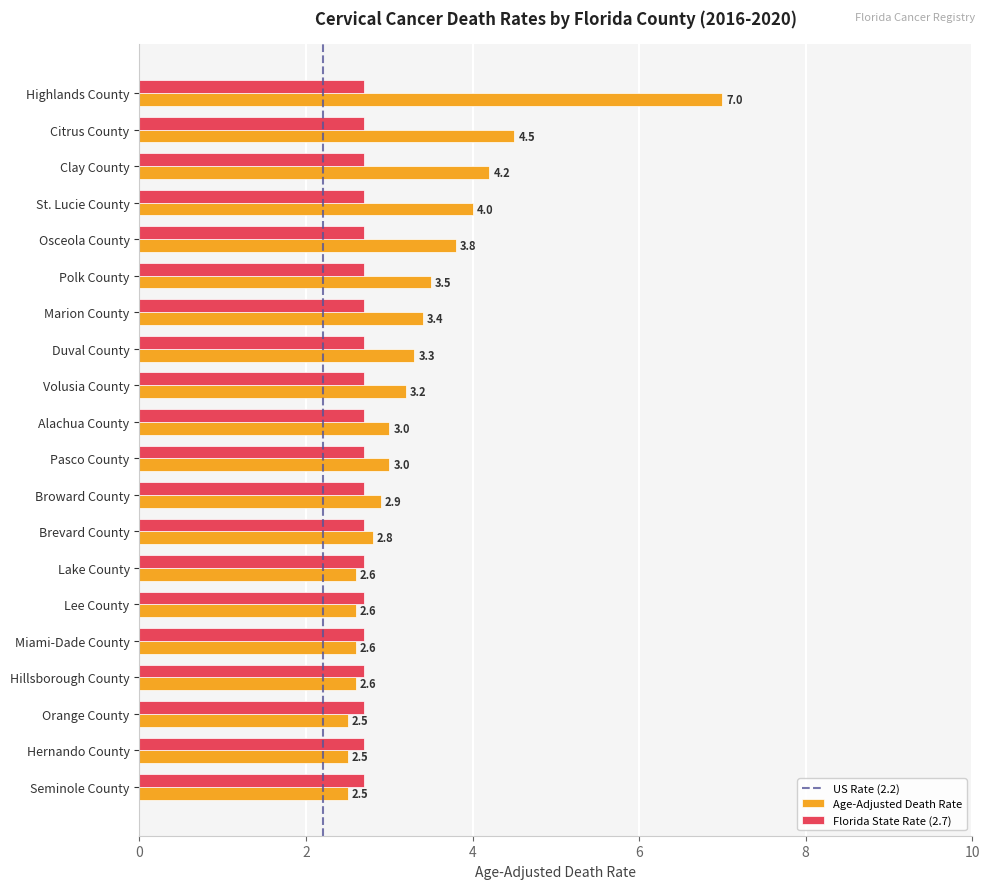

At Polk County, list the series in order from smallest to largest.

Florida State Rate (2.7), Age-Adjusted Death Rate